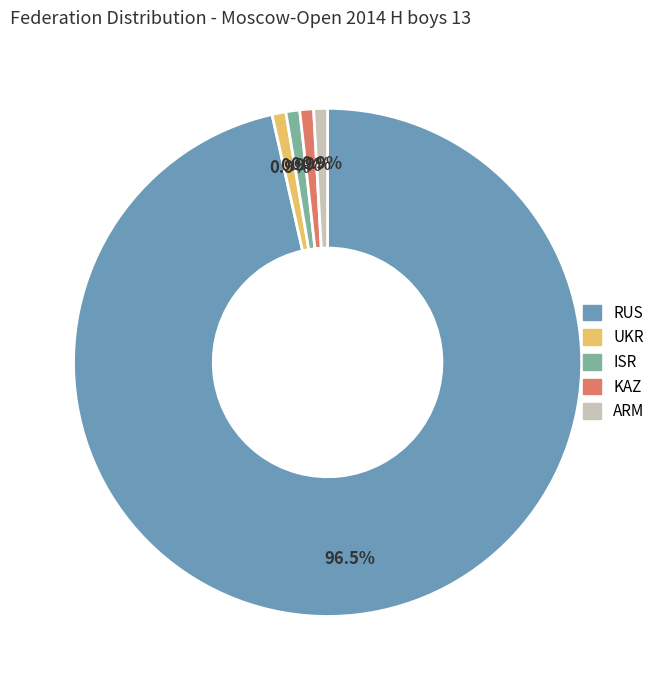

How many slices are in this pie chart?

5